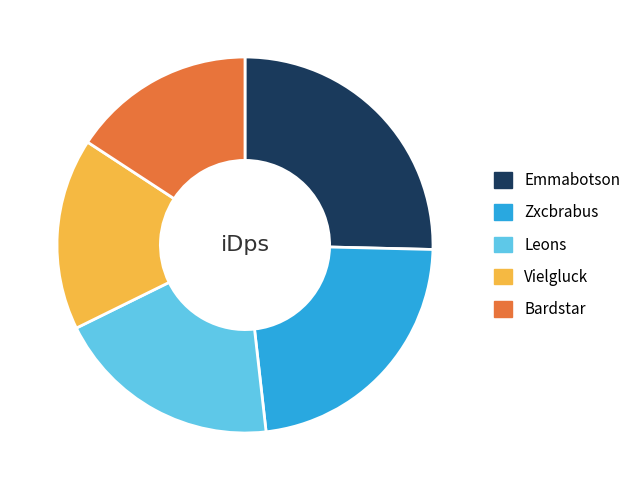

Combined, do Zxcbrabus and Leons account for over 50%?

No